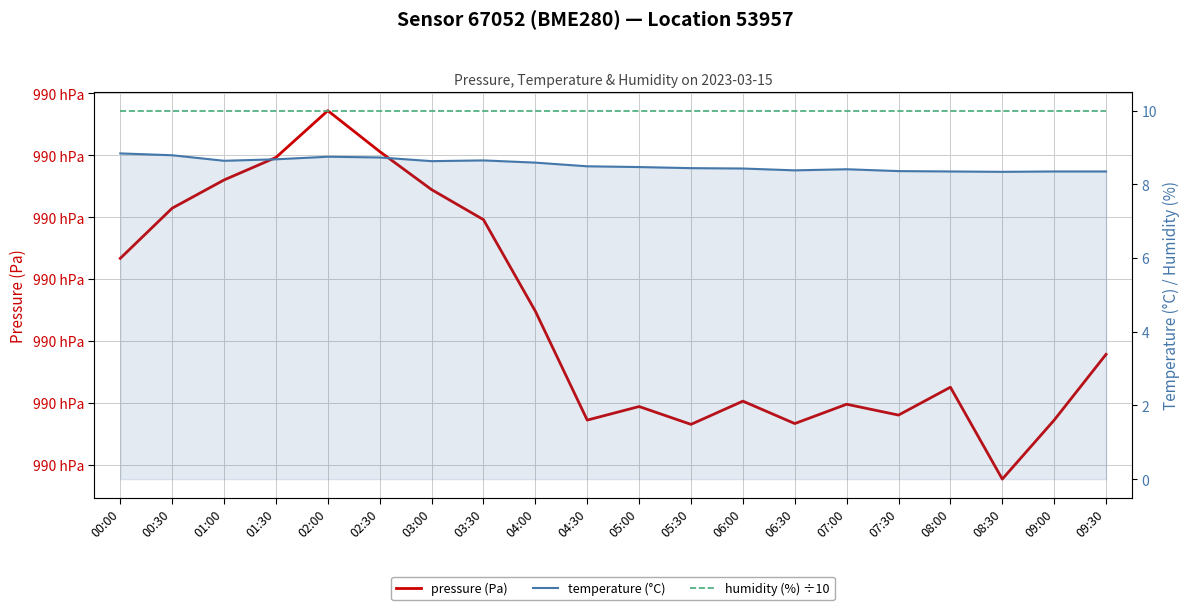

True or false: temperature (°C) has a value of 12.5 at 07:30.

False